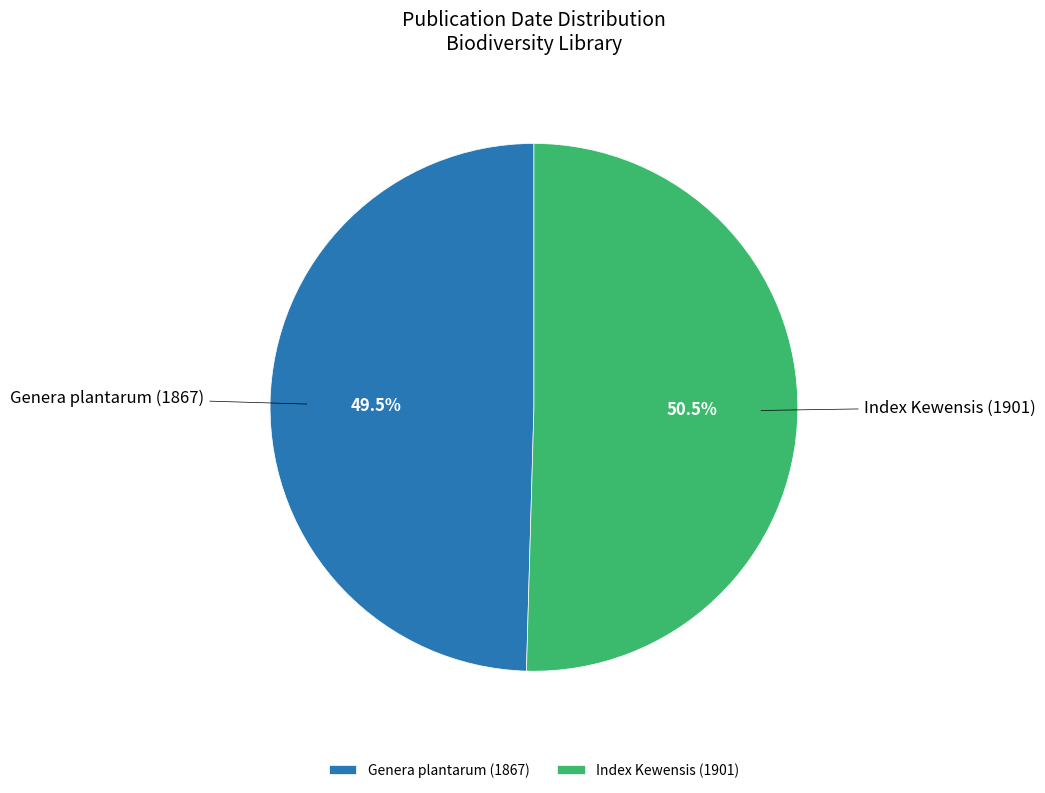

What is the ratio of the value at Index Kewensis (1901) to the value at Genera plantarum (1867)?

1.0